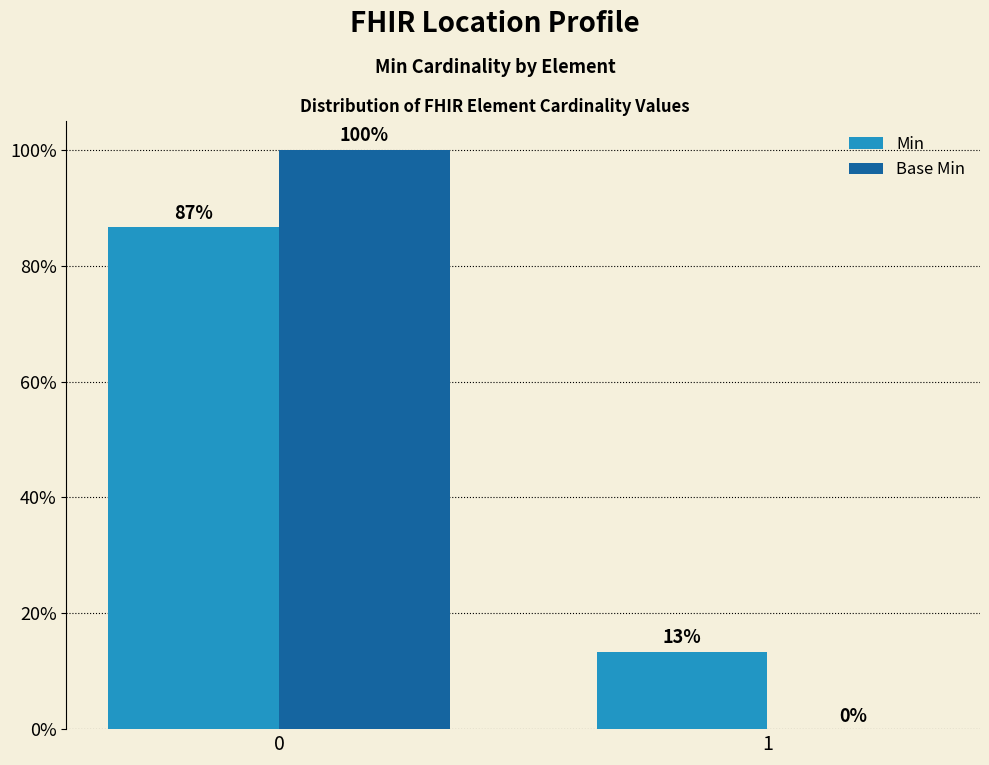

Which series changed the most between 0 and 1?

Base Min